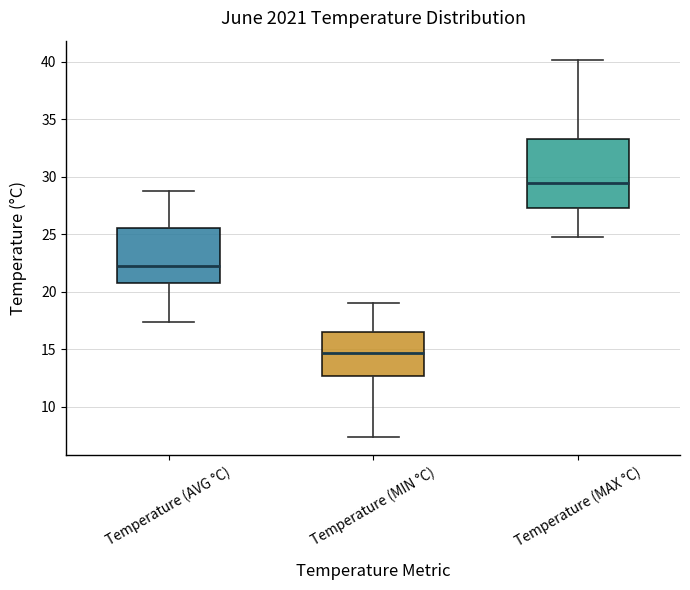

Comparing the boxes themselves (not the whiskers), which one is the tallest?

Temperature (MAX °C)